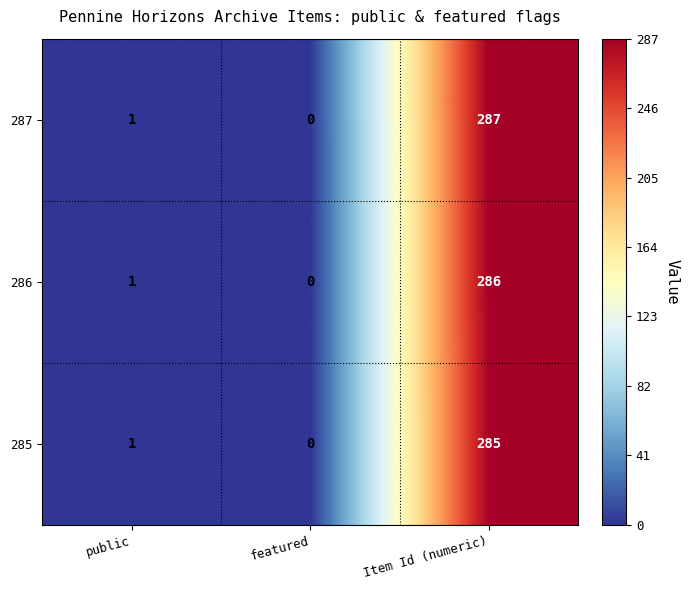

Count the number of data series in this chart.

3